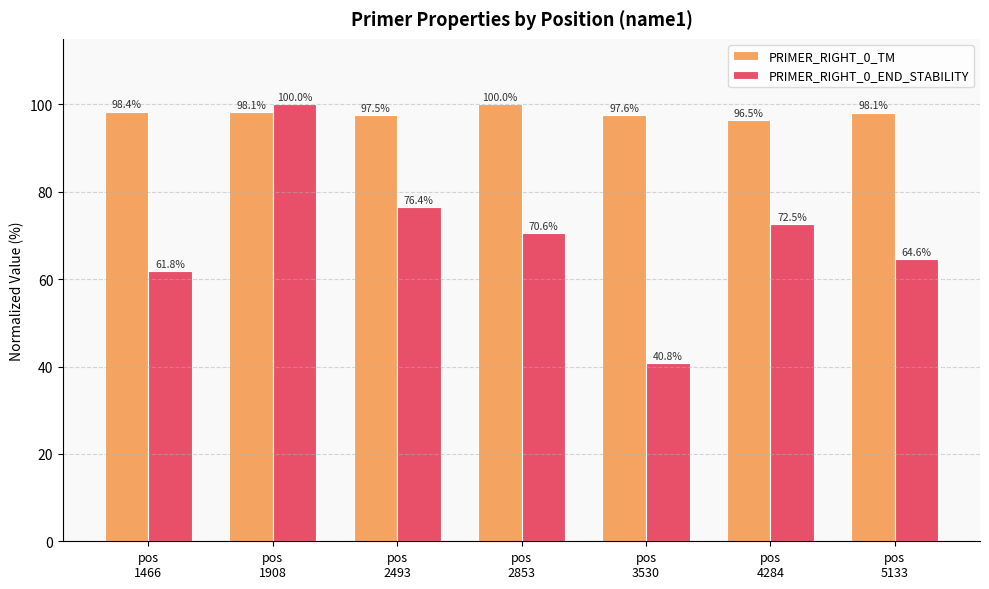

How many bars are there in total?

14